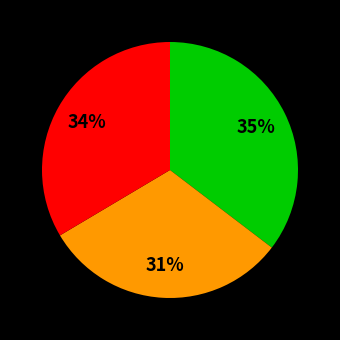

Does any single category account for the majority?

No